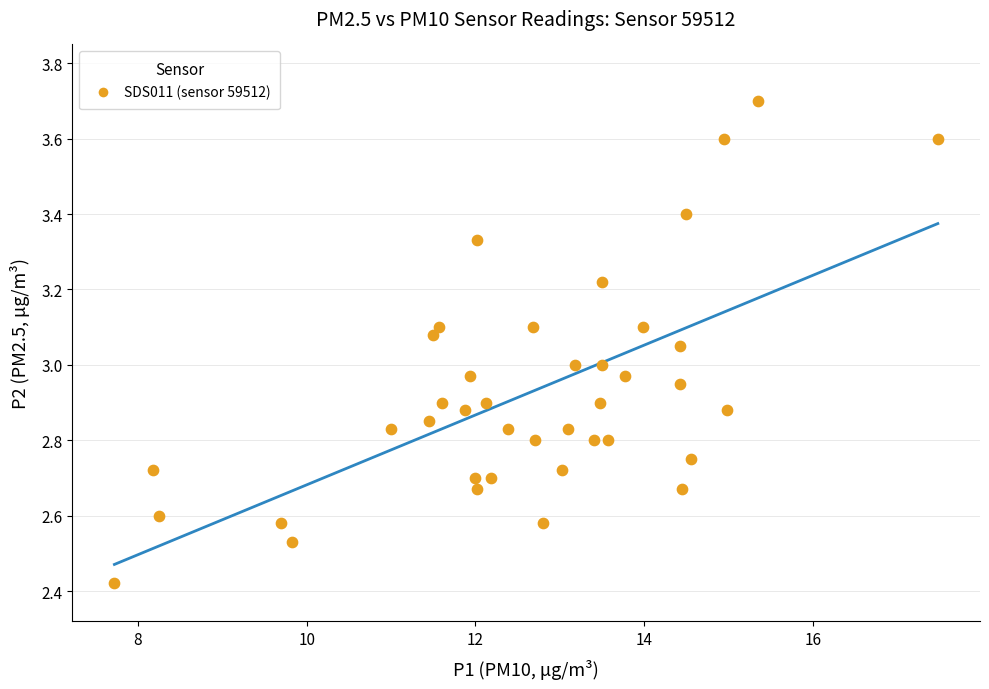

What is the range of Y values (max minus min)?

1.3